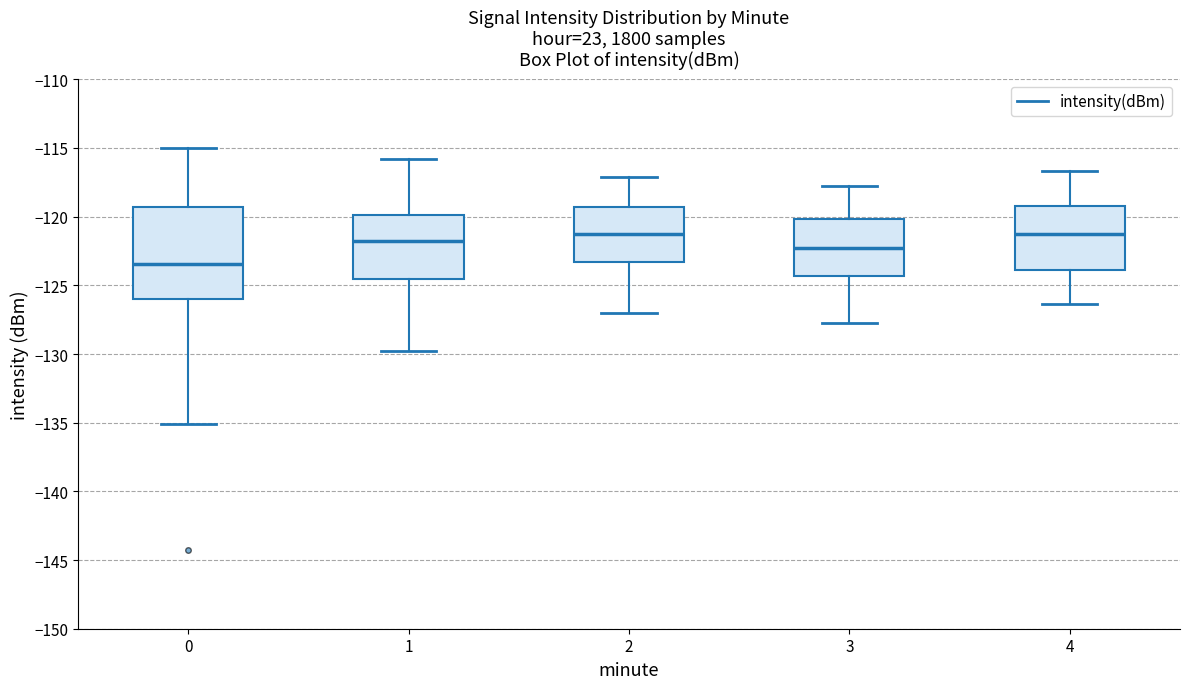

Reading left to right, transcribe this box plot: for each box, give where its median line is, the range the box spans, and where its two whiskers end, as read against the y-axis. The values are not printed on the chart, so give them approximately, as read against the axis.

0: median -123.5, box -126.0 to -119.5, whiskers -135.0 to -115.0
1: median -122.0, box -124.5 to -120.0, whiskers -130.0 to -116.0
2: median -121.5, box -123.5 to -119.5, whiskers -127.0 to -117.0
3: median -122.5, box -124.5 to -120.0, whiskers -128.0 to -118.0
4: median -121.5, box -124.0 to -119.0, whiskers -126.5 to -116.5